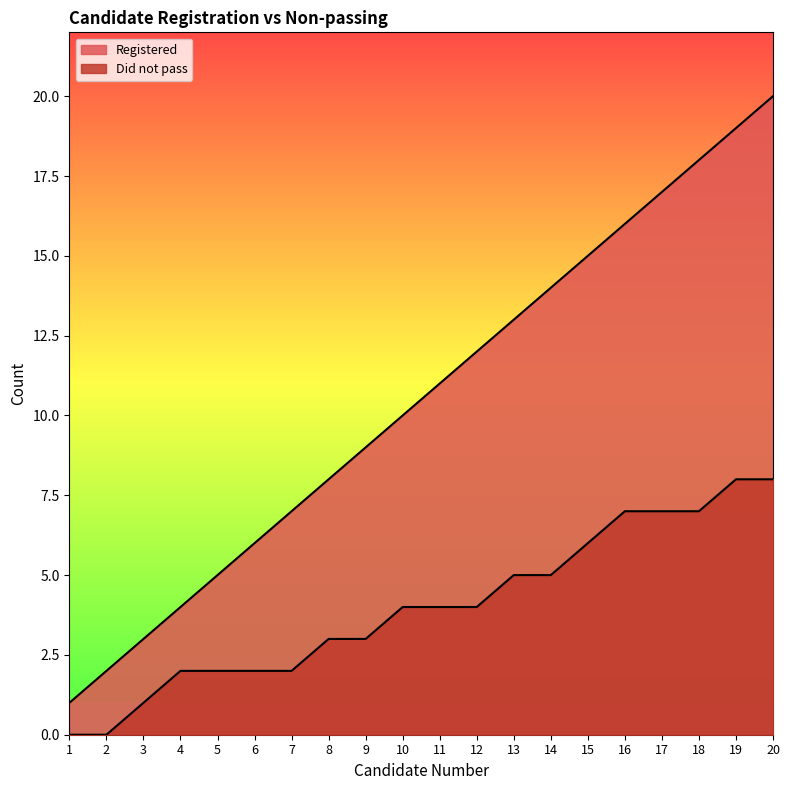

What is the spread (max minus min) of values at 14?

9